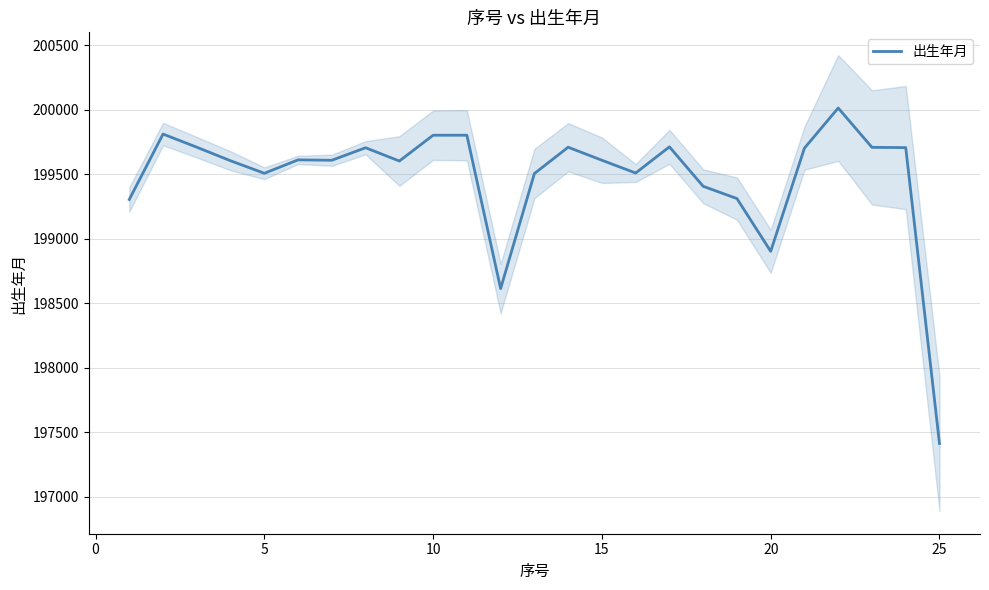

What is the value of the 1st point from the left?

199303